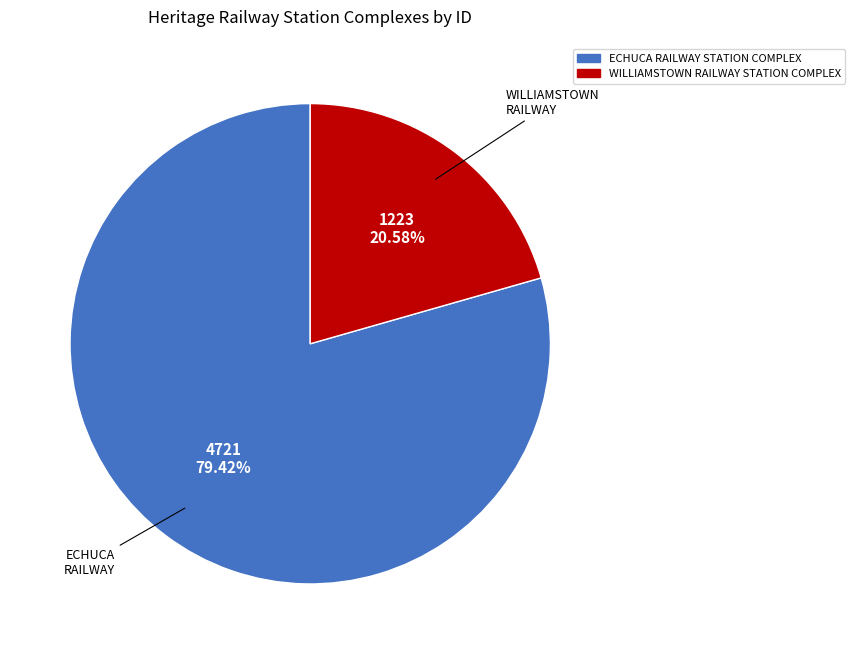

What percentage is the ECHUCA RAILWAY STATION COMPLEX slice, to the nearest percent?

79%